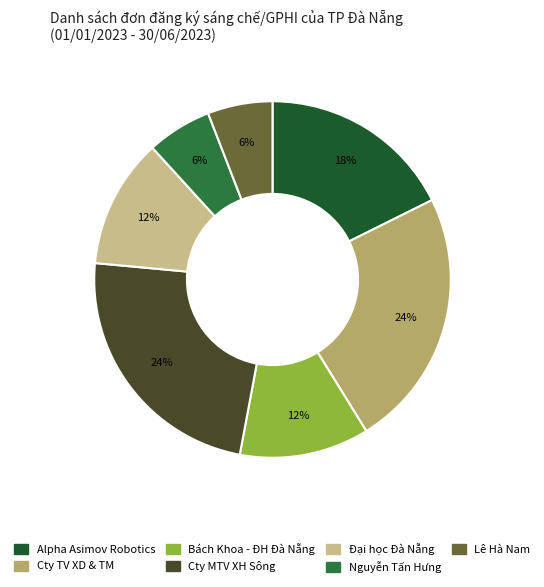

To the nearest percent, what is the average slice percentage?

14%